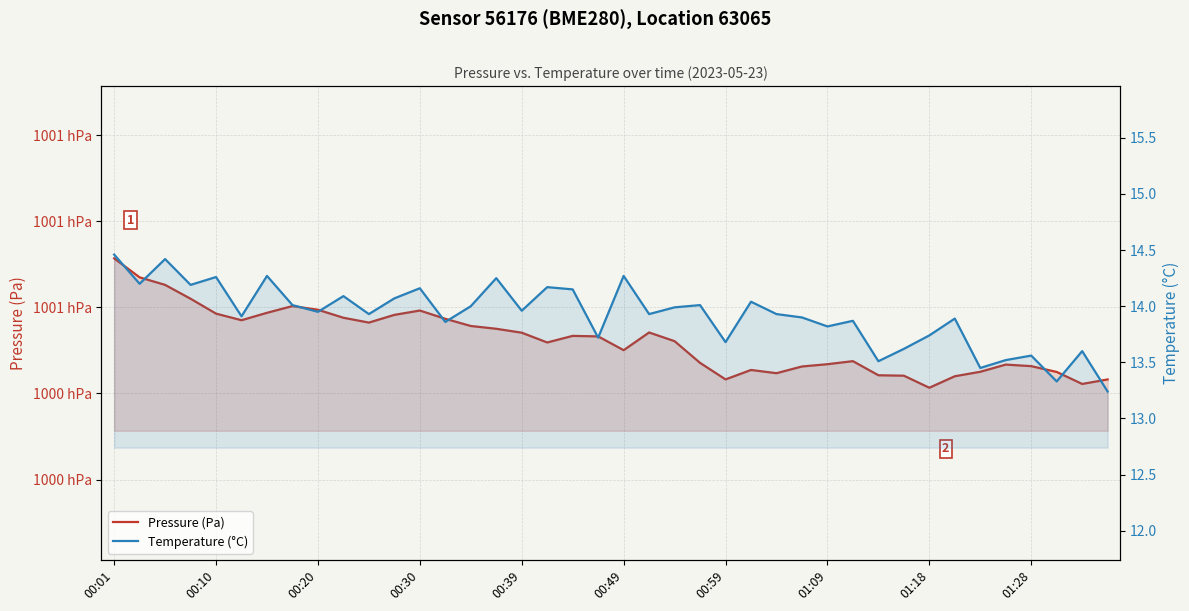

Reading left to right, extract all data points from this chart.

Pressure (Pa): 100071.4	100067.0	100065.2	100062.0	100058.5	100057.0	100058.7	100060.3	100059.4	100057.6	100056.5	100058.2	100059.3	100057.3	100055.7	100055.0	100054.1	100051.8	100053.4	100053.2	100050.1	100054.2	100052.1	100047.1	100043.3	100045.4	100044.7	100046.3	100046.8	100047.5	100044.2	100044.1	100041.3	100044.0	100045.0	100046.7	100046.3	100045.0	100042.2	100043.2
Temperature (°C): 14.5	14.2	14.4	14.2	14.3	13.9	14.3	14.0	13.9	14.1	13.9	14.1	14.2	13.9	14.0	14.2	14.0	14.2	14.2	13.7	14.3	13.9	14.0	14.0	13.7	14.0	13.9	13.9	13.8	13.9	13.5	13.6	13.7	13.9	13.4	13.5	13.6	13.3	13.6	13.2